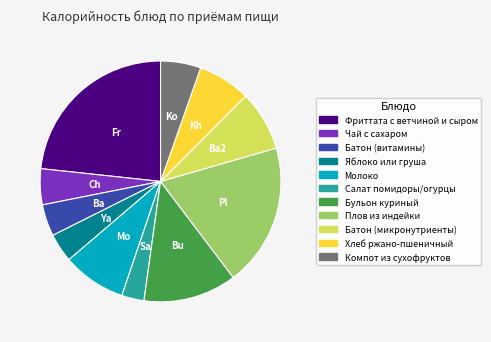

Which slice is the largest?

Фриттата с ветчиной и сыром